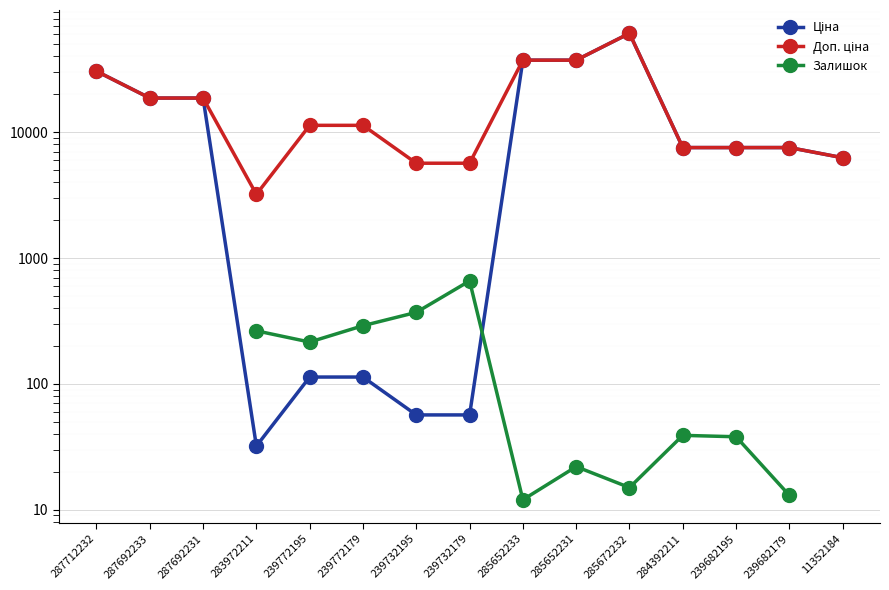

Is the value of Доп. ціна at 284392211 greater than the value of Залишок at 239732195?

Yes